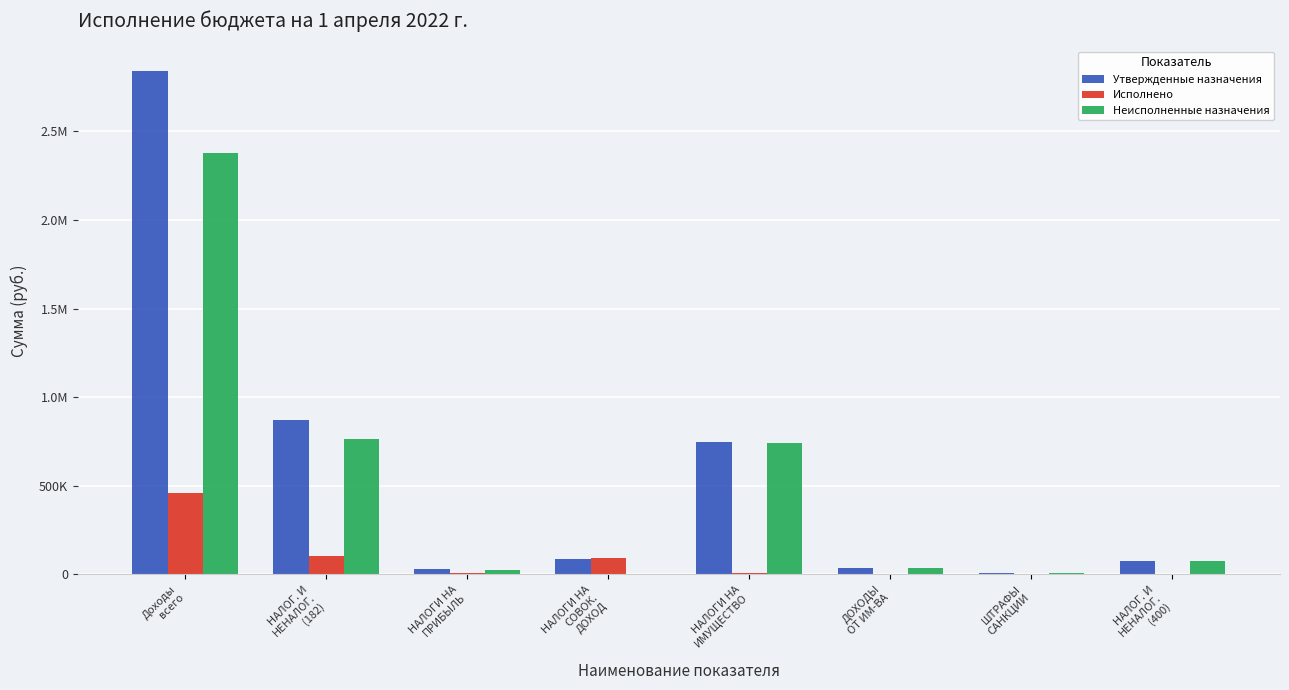

What is the sum of the Исполнено values at НАЛОГ. И
НЕНАЛОГ.
(182) and НАЛОГИ НА
СОВОК.
ДОХОД?

197675.3